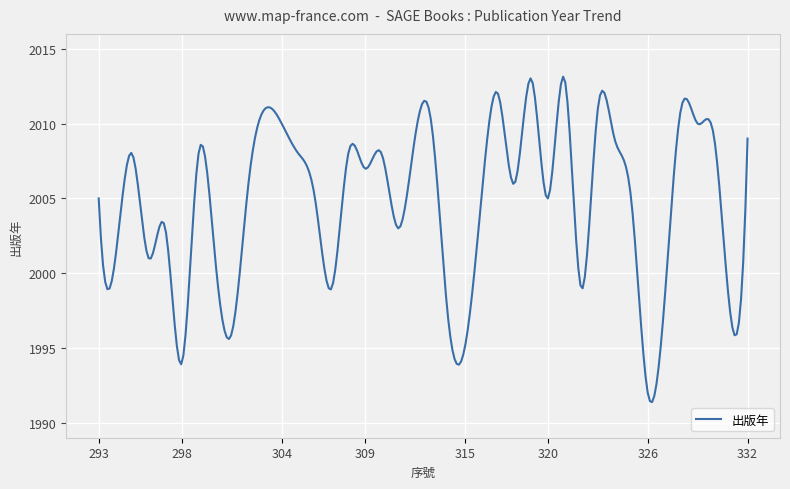

What is the smallest value displayed?

1991.4